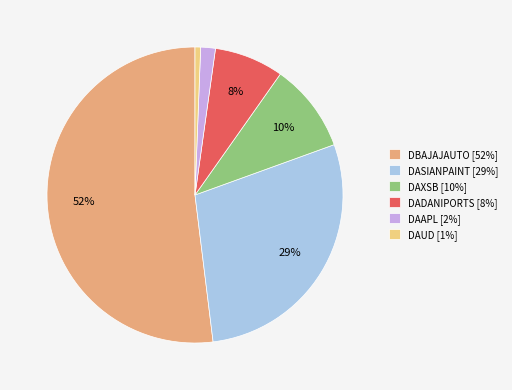

Do DAXSB [10%] and DADANIPORTS [8%] together represent more than half of the pie?

No